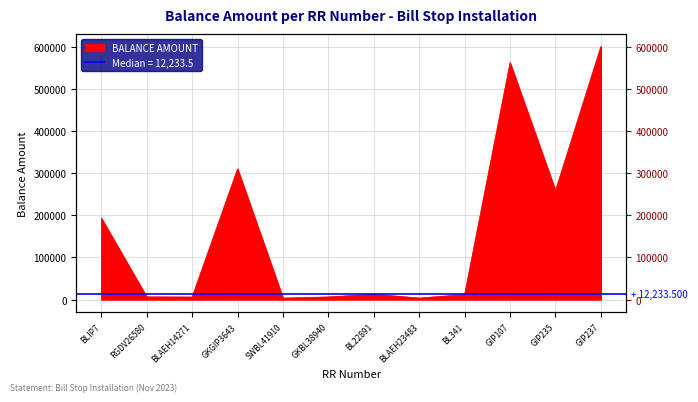

What position from the left is SWBL41910?

5